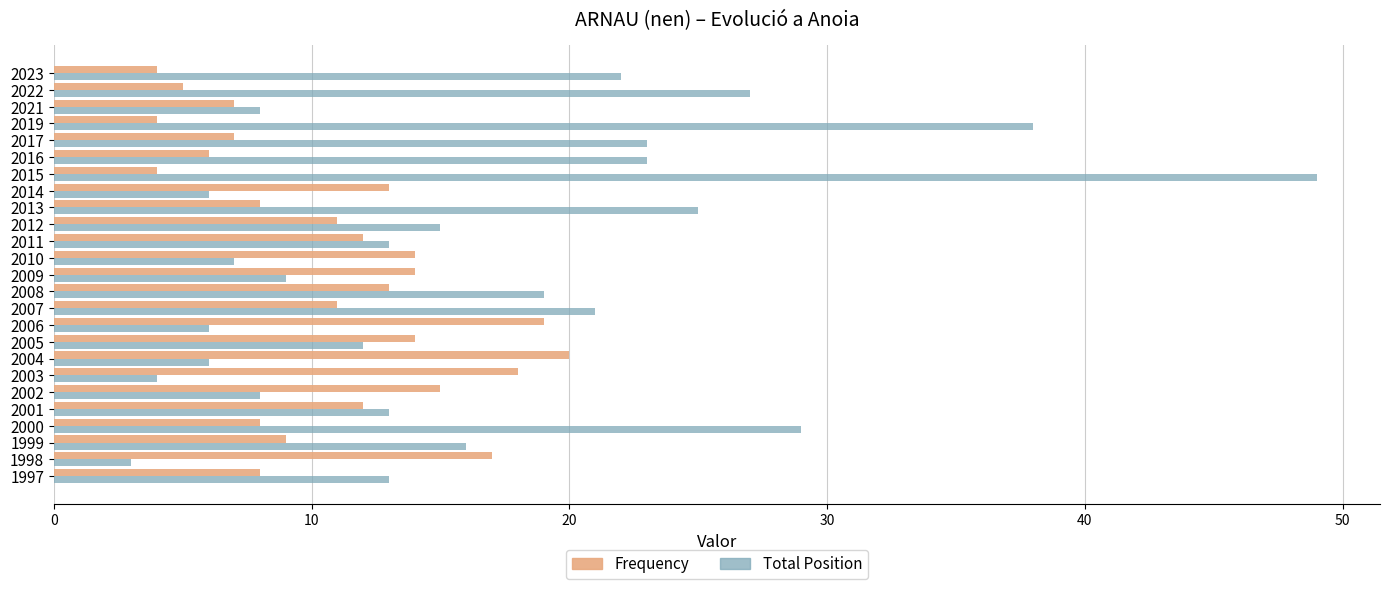

At which category is the sum across all series the highest?

2015